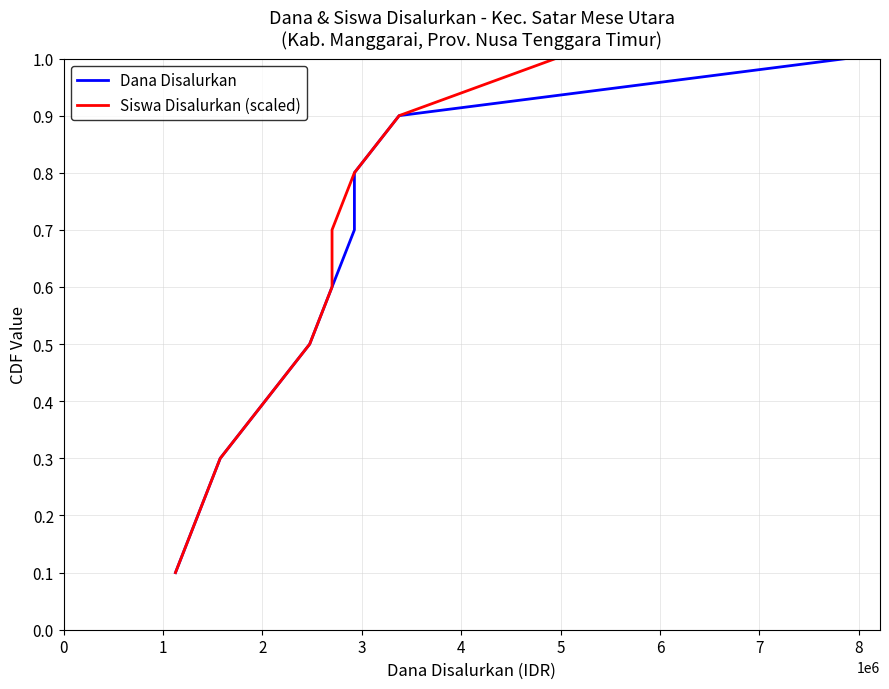

True or false: Siswa Disalurkan (scaled) and Dana Disalurkan intersect in this chart.

False